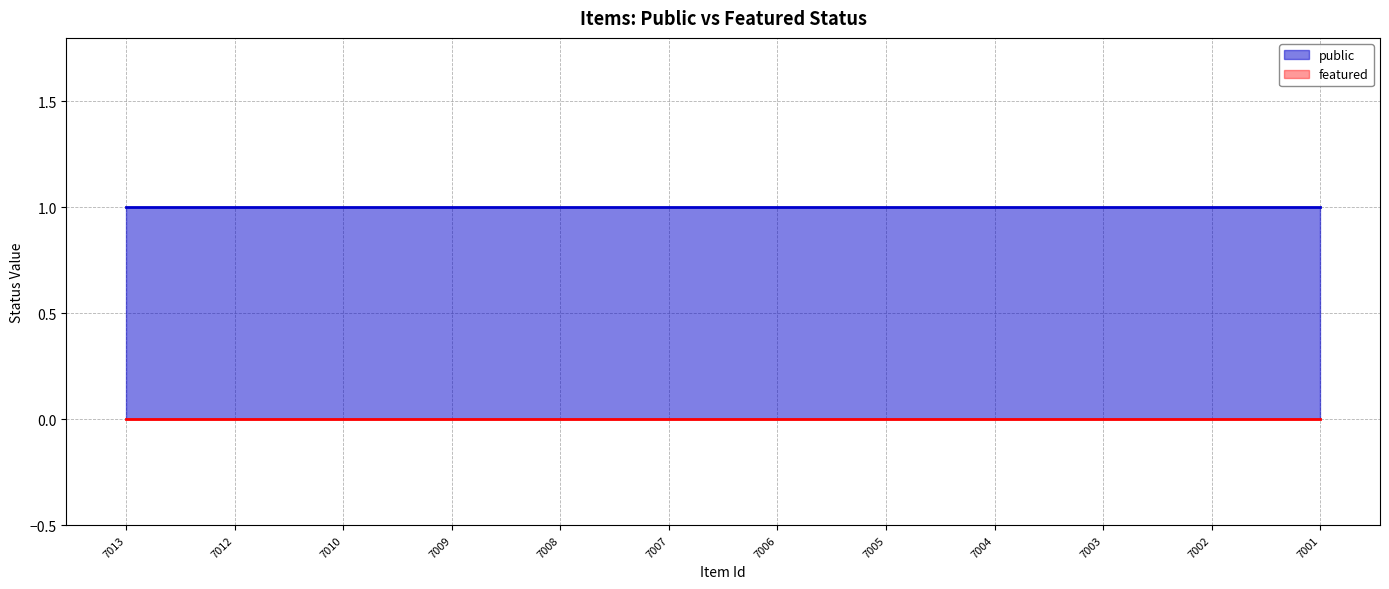

Reading left to right, list all the values displayed in this chart.

public: 1	1	1	1	1	1	1	1	1	1	1	1
featured: 0	0	0	0	0	0	0	0	0	0	0	0